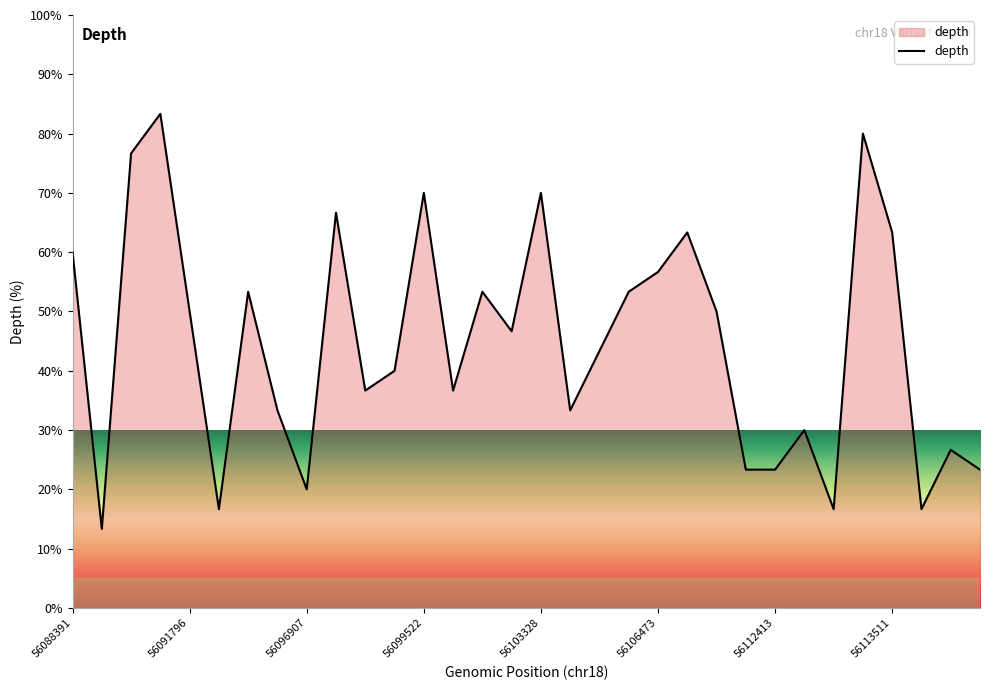

What is the minimum value shown in the chart?

13.3